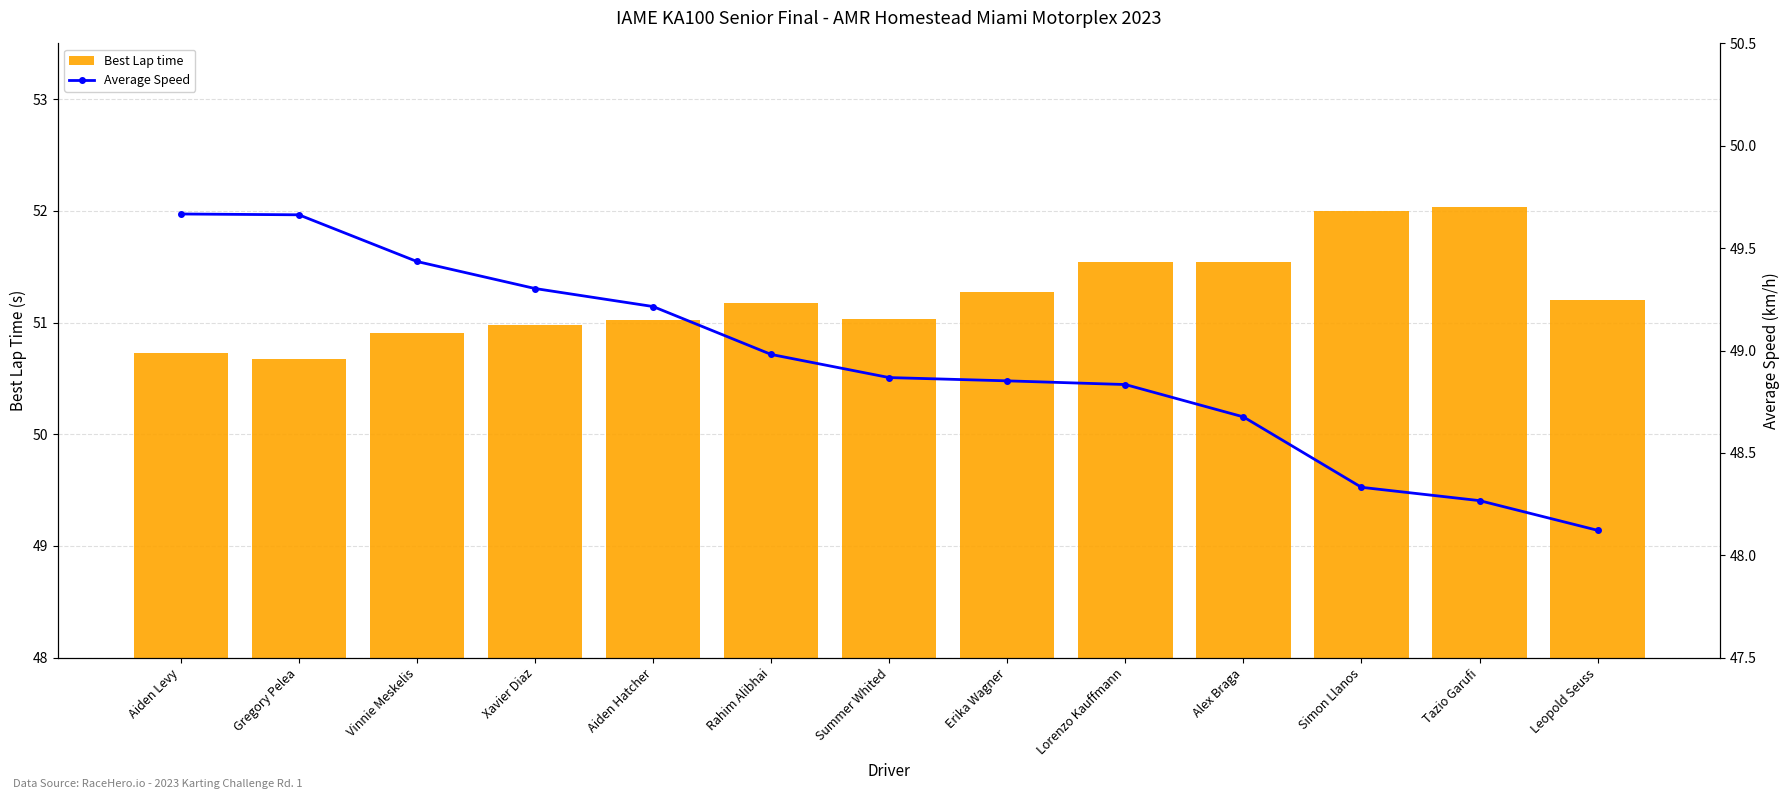

Reading left to right, list all the values displayed in this chart.

Best Lap time: 50.7	50.7	50.9	51.0	51.0	51.2	51.0	51.3	51.5	51.5	52.0	52.0	51.2
Average Speed: 49.7	49.7	49.4	49.3	49.2	49.0	48.9	48.9	48.8	48.7	48.3	48.3	48.1